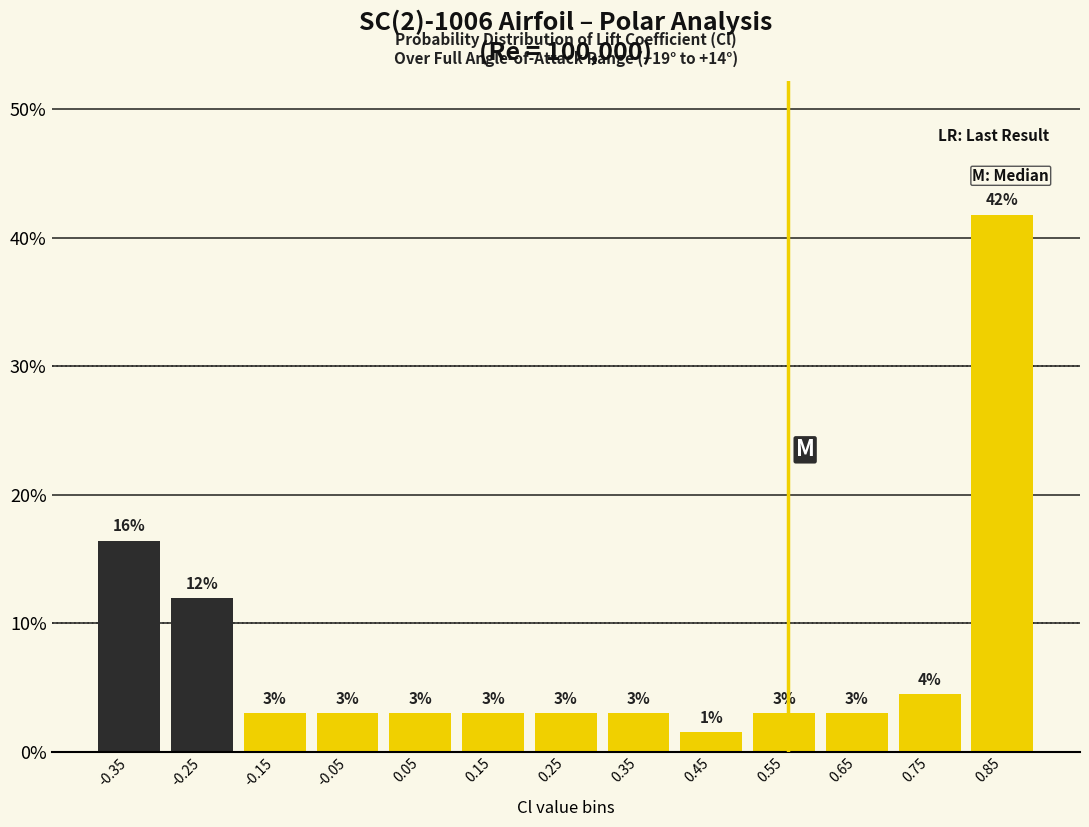

Which range on the x-axis has the tallest bar?

0.8 to 0.9